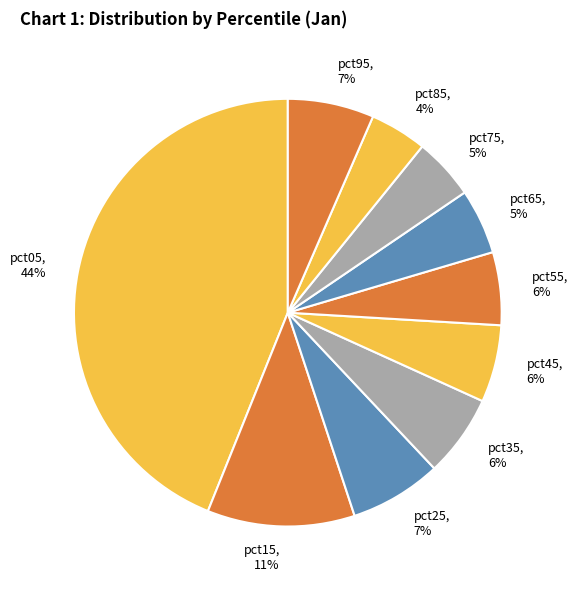

To the nearest percent, what portion does pct75 represent?

5%